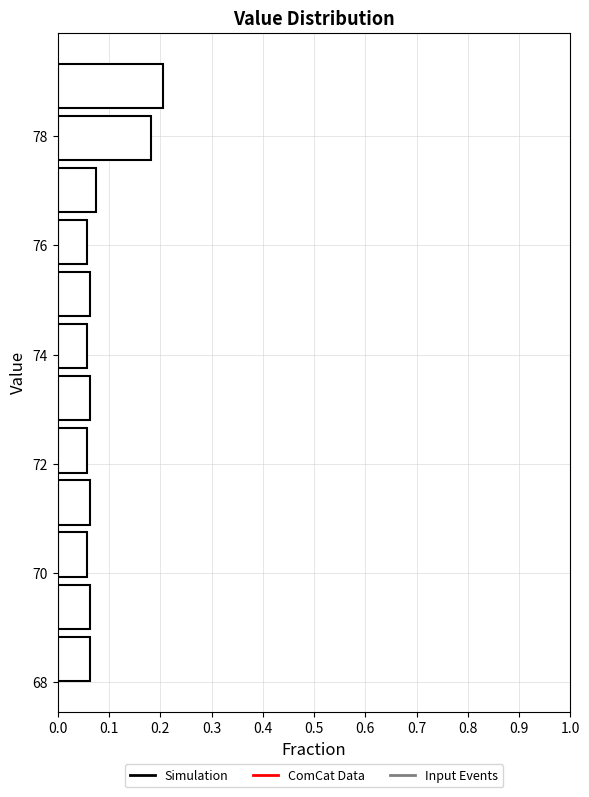

Reading bottom to top, transcribe this chart: for each bar, give the range it covers on the y-axis and its length. Neither the bar edges nor the lengths are printed on the chart, so give them approximately, as read against the axes.

68.0 to 69.0: 0.06
69.0 to 69.8: 0.06
69.8 to 70.8: 0.06
70.8 to 71.8: 0.06
71.8 to 72.8: 0.06
72.8 to 73.6: 0.06
73.6 to 74.6: 0.06
74.6 to 75.6: 0.06
75.6 to 76.6: 0.06
76.6 to 77.4: 0.08
77.4 to 78.4: 0.18
78.4 to 79.4: 0.21